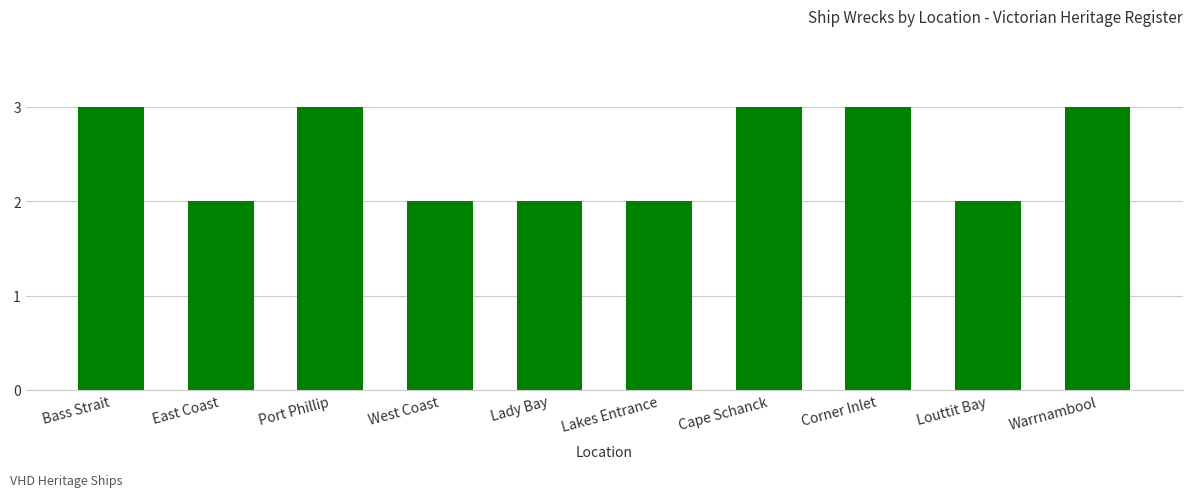

Reading left to right, transcribe all the data shown in this chart.

3	2	3	2	2	2	3	3	2	3